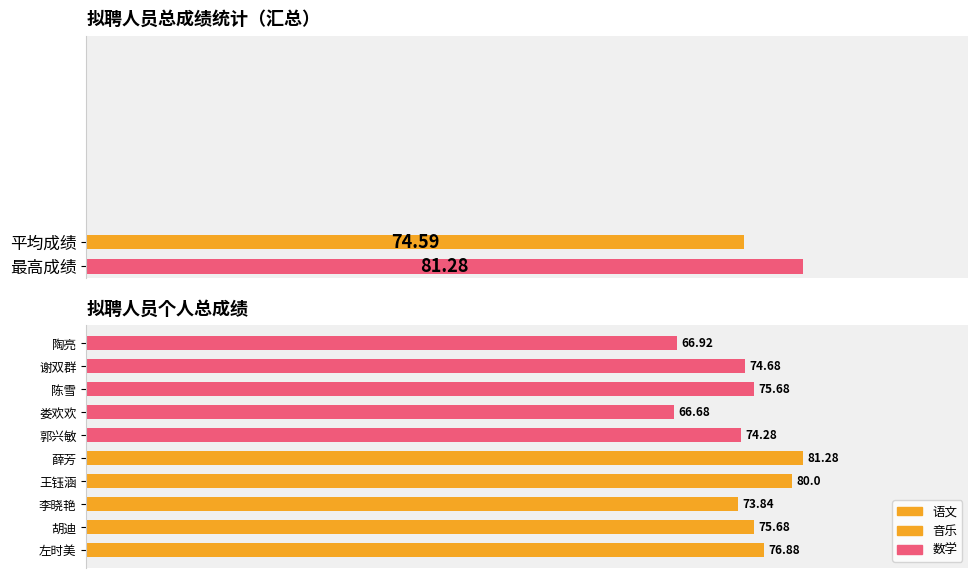

What is the ratio of the value at 李晓艳 to the value at 郭兴敏?

1.0